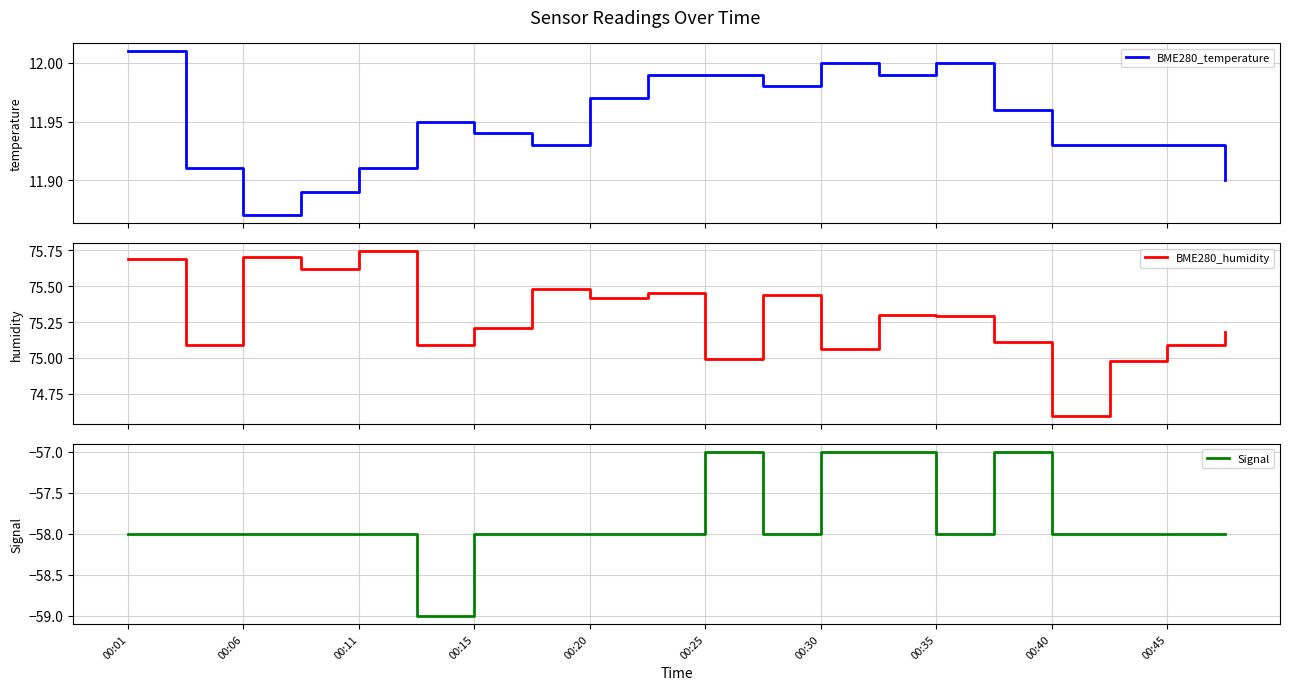

What is the minimum value for Signal?

-59